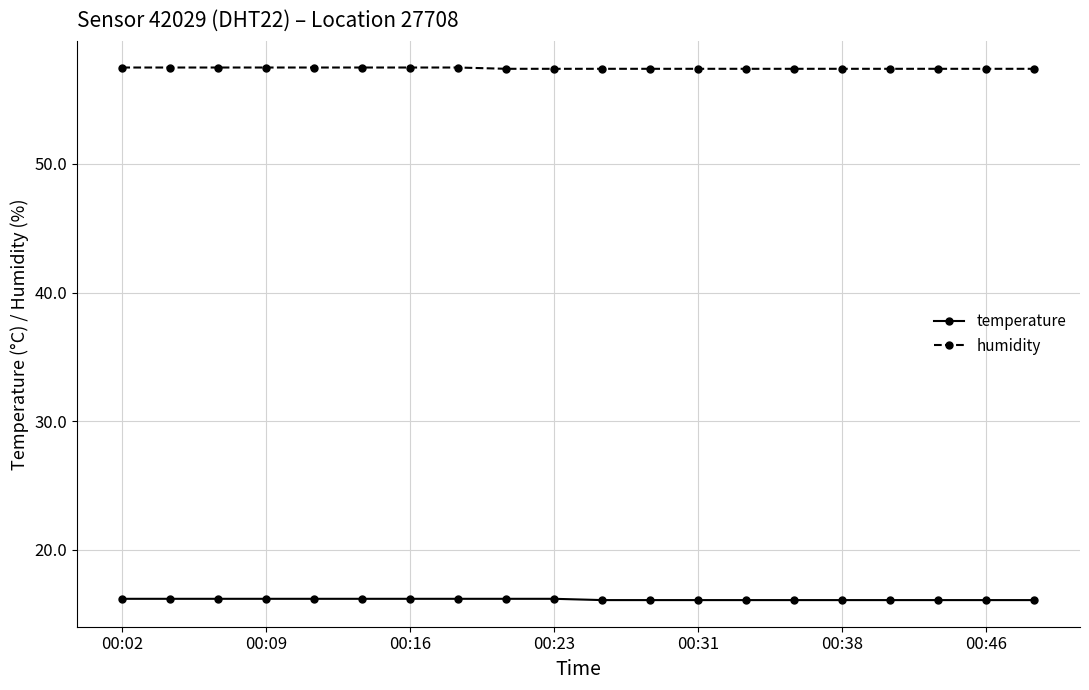

What is the maximum value for humidity?

57.5